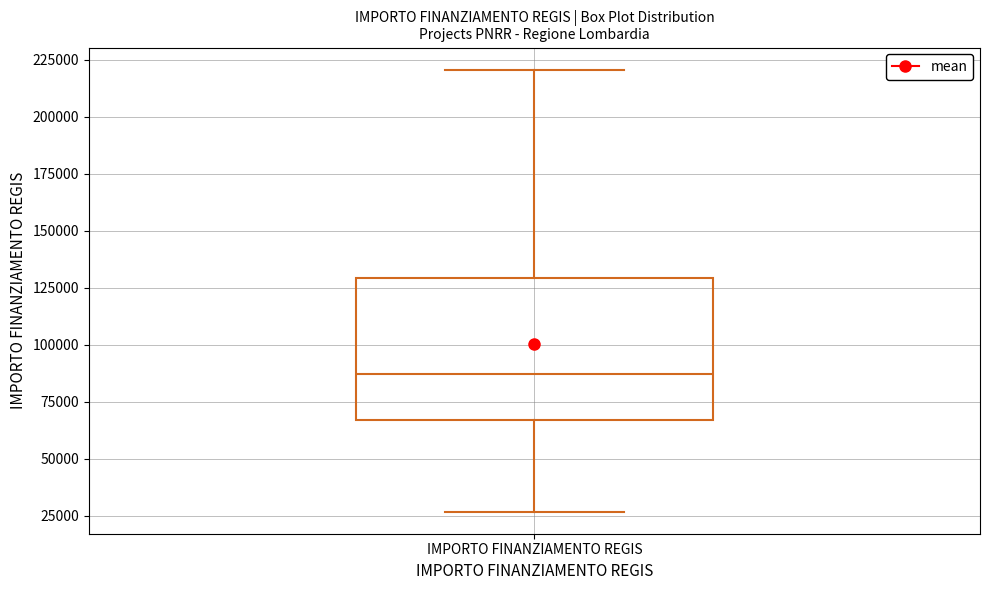

Where does the lower whisker of the box for IMPORTO FINANZIAMENTO REGIS end on the y-axis? The values are not printed on the chart, so give them approximately, as read against the axis.

25000